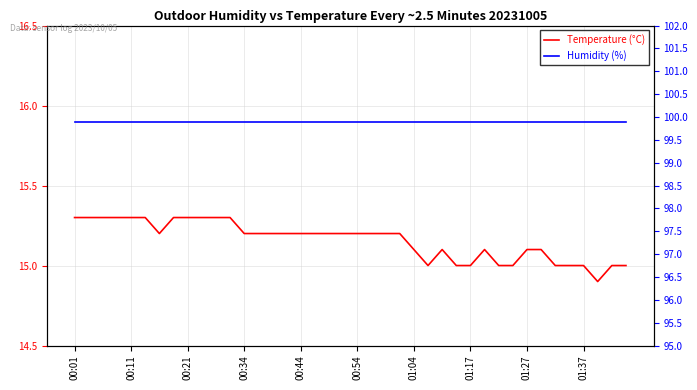

What is the minimum value for Humidity (%)?

99.9